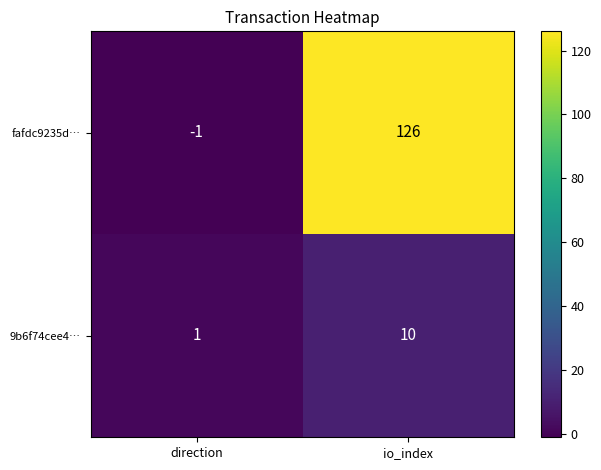

Which label corresponds to the smallest value in the chart?

direction